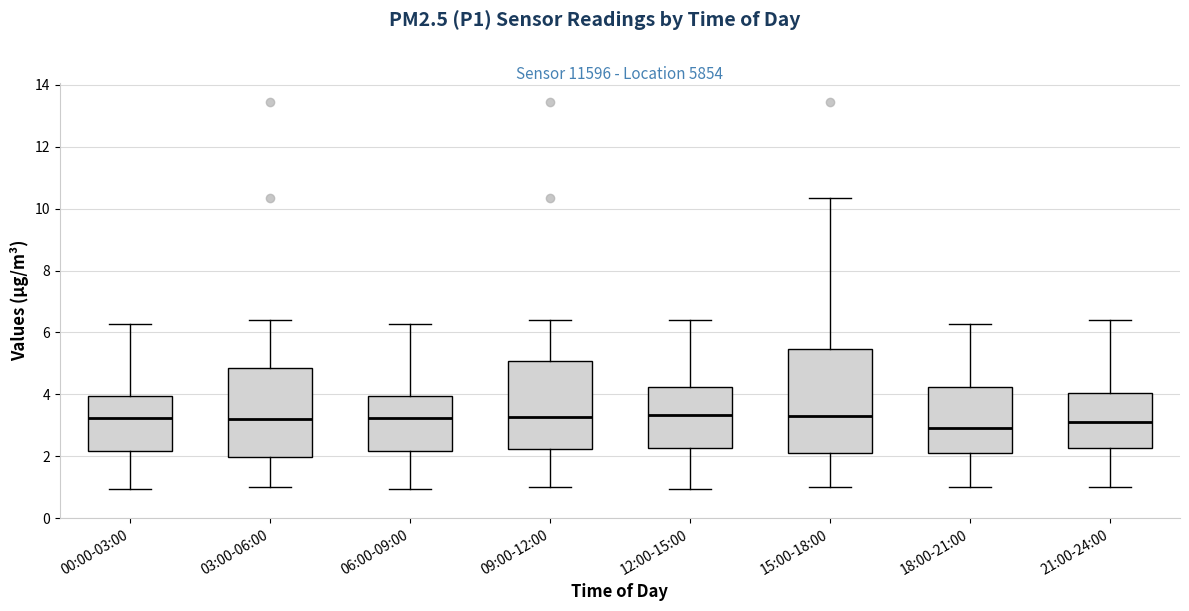

Reading left to right, transcribe this box plot: for each box, give where its median line is, the range the box spans, and where its two whiskers end, as read against the y-axis. The values are not printed on the chart, so give them approximately, as read against the axis.

00:00-03:00: median 3.2, box 2.2 to 4.0, whiskers 1.0 to 6.2
03:00-06:00: median 3.2, box 2.0 to 4.8, whiskers 1.0 to 6.4
06:00-09:00: median 3.2, box 2.2 to 4.0, whiskers 1.0 to 6.2
09:00-12:00: median 3.2, box 2.2 to 5.0, whiskers 1.0 to 6.4
12:00-15:00: median 3.4, box 2.2 to 4.2, whiskers 1.0 to 6.4
15:00-18:00: median 3.4, box 2.2 to 5.4, whiskers 1.0 to 10.4
18:00-21:00: median 3.0, box 2.2 to 4.2, whiskers 1.0 to 6.2
21:00-24:00: median 3.2, box 2.2 to 4.0, whiskers 1.0 to 6.4